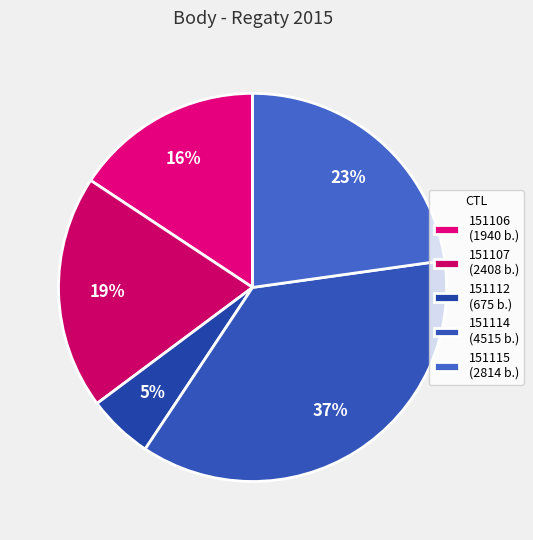

What percentage is NOT represented by 151112?

94.5%